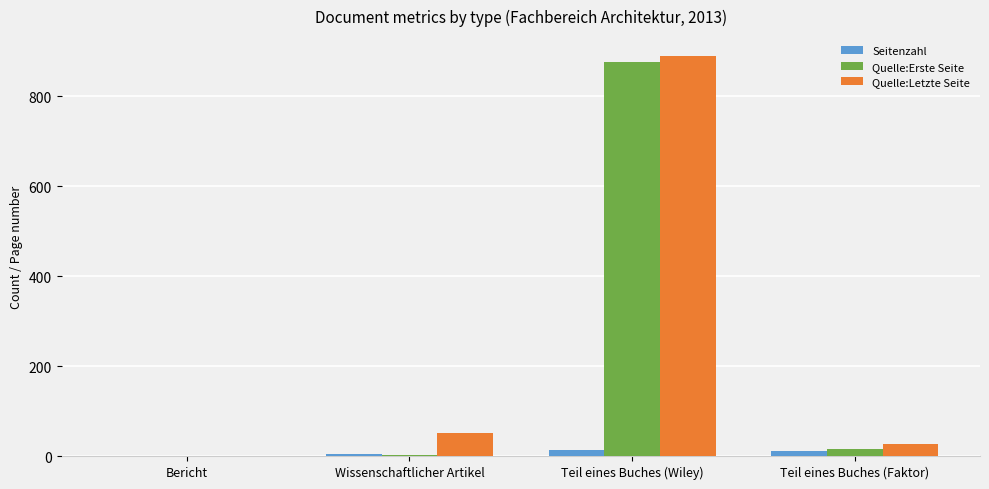

Is the value of Quelle:Letzte Seite at Wissenschaftlicher Artikel greater than the value of Quelle:Erste Seite at Wissenschaftlicher Artikel?

Yes